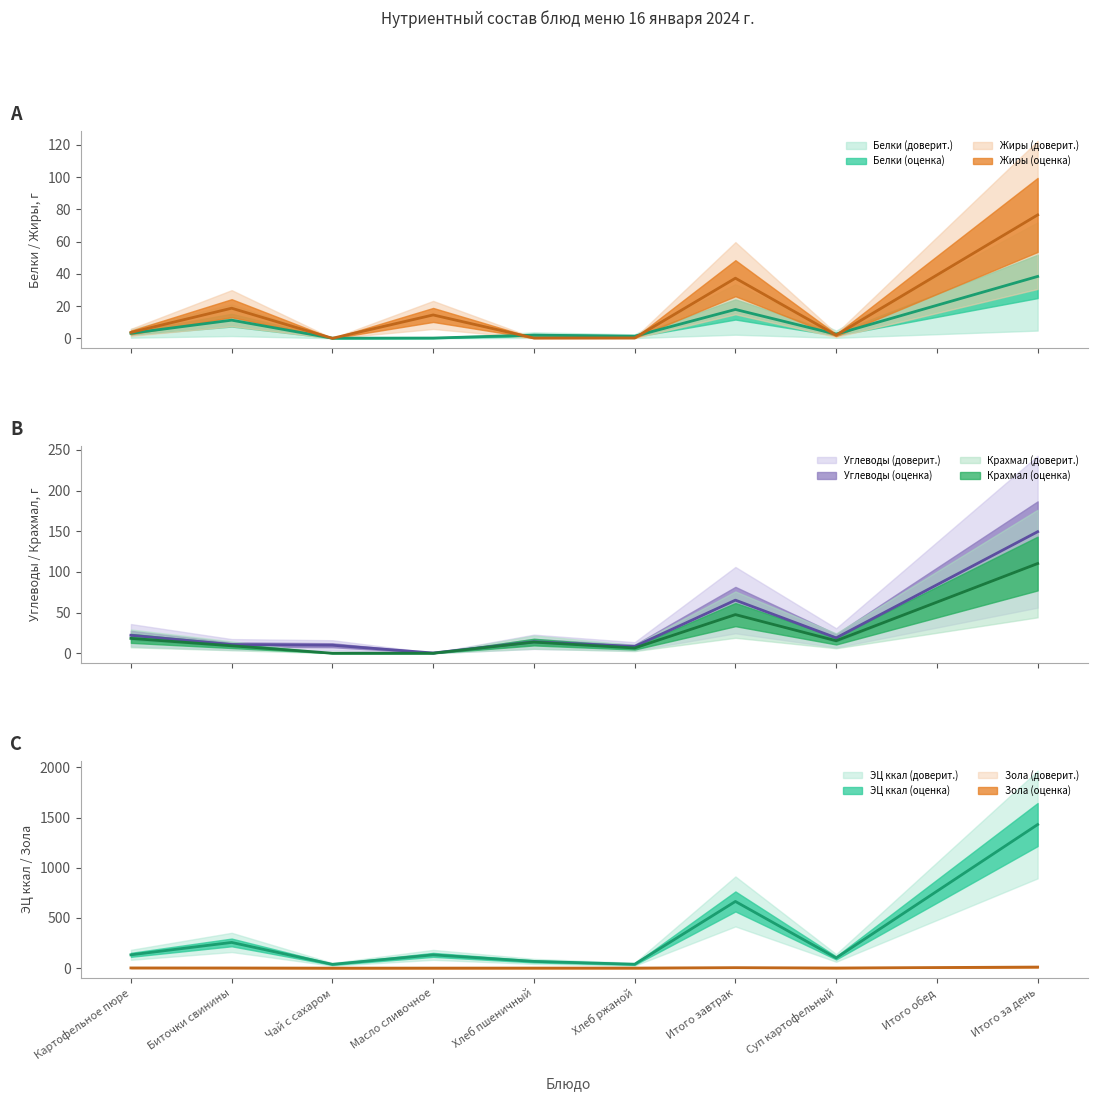

What is the sum of the Углеводы values at Картофельное пюре and Масло сливочное?

22.3